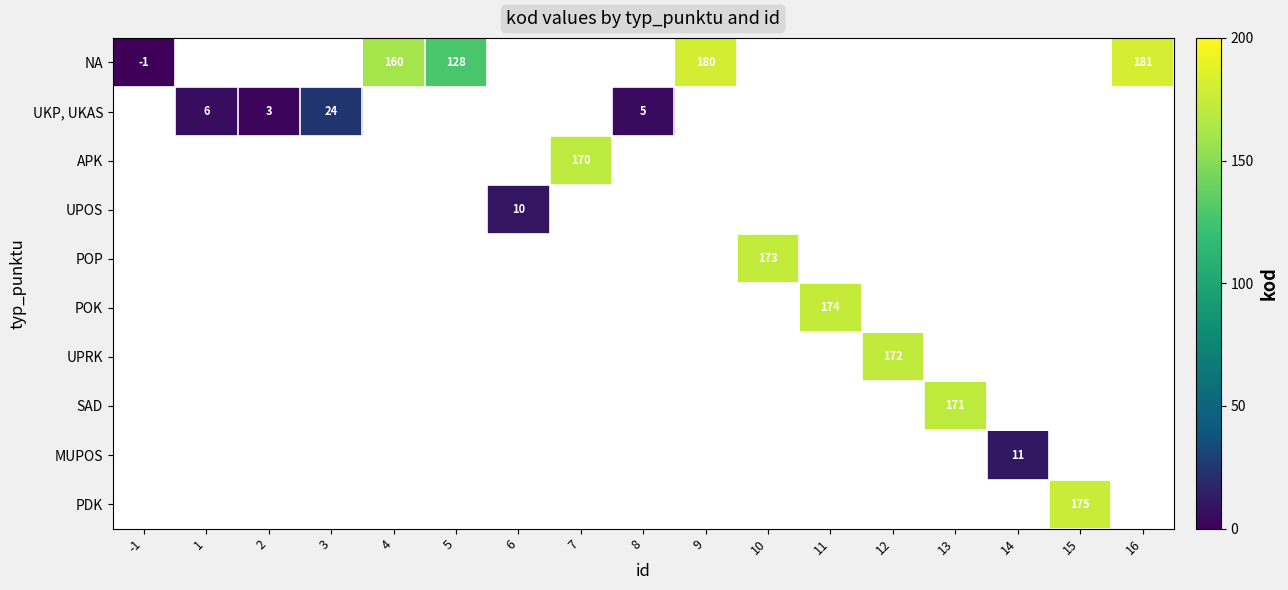

Is it true that POK equals 90 at 11?

False